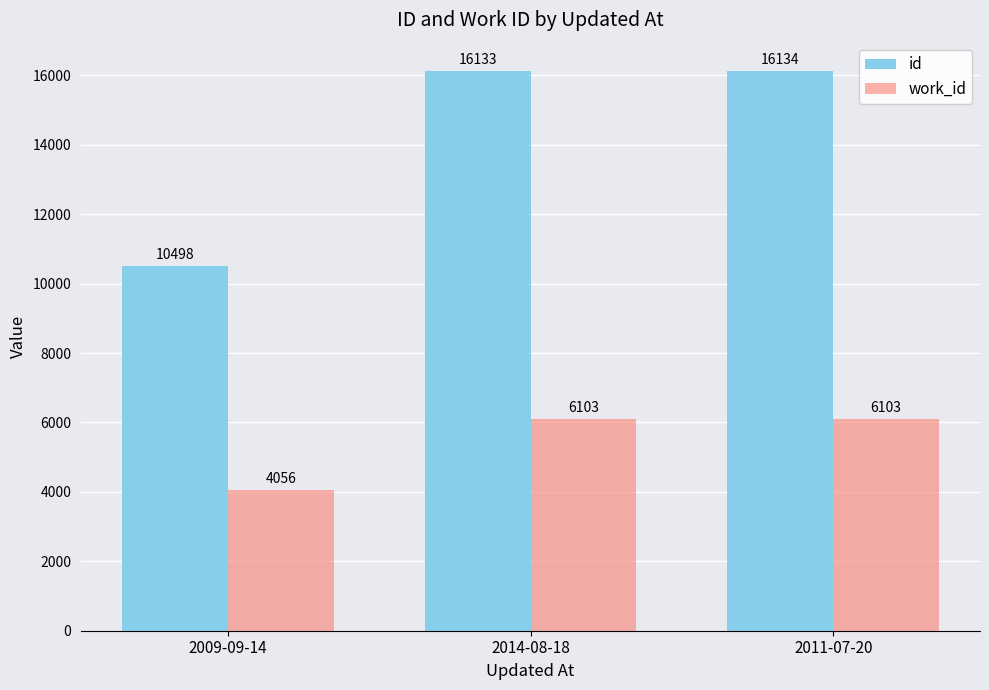

What is the difference between the work_id values at 2014-08-18 and 2009-09-14?

2047